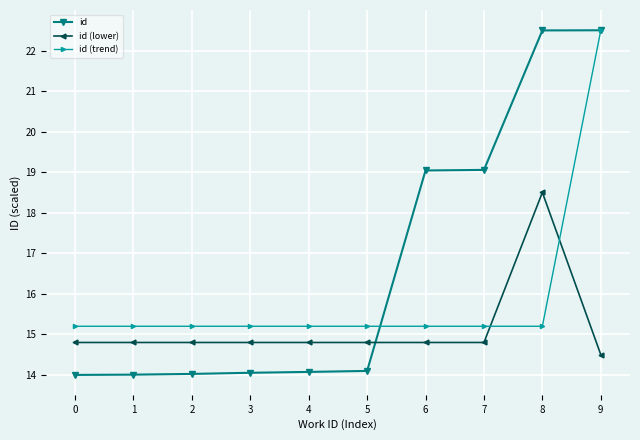

The id (trend) series shows 15.2 at 4. True or false?

True